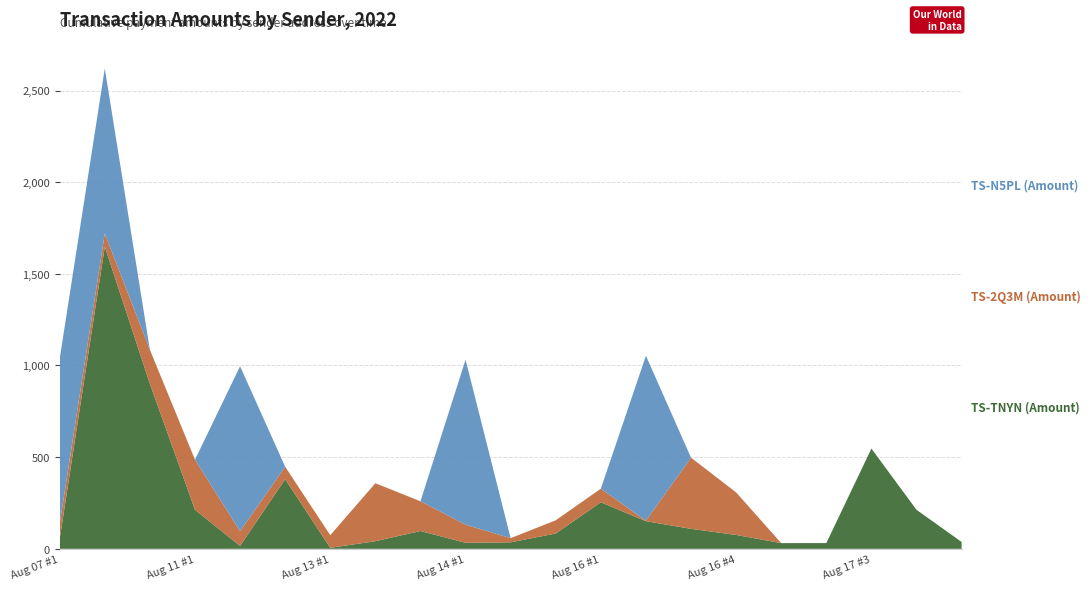

Reading left to right, extract all data points from this chart.

TS-TNYN (Amount): 54.5	1647.9	900.0	213.1	15.7	379.8	5.4	41.5	97.1	32.7	35.5	83.5	253.9	150.7	108.9	75.7	31.1	31.3	546.8	212.8	37.5
TS-2Q3M (Amount): 82.3	72.4	185.5	273.0	80.2	67.9	68.9	316.2	162.1	98.9	22.6	72.0	74.1	2.6	388.3	232.1	0.0	0.0	0.0	0.0	0.0
TS-N5PL (Amount): 900.0	900.0	0.0	0.0	900.0	0.0	0.0	0.0	0.0	900.0	0.0	0.0	0.0	900.0	0.0	0.0	0.0	0.0	0.0	0.0	0.0